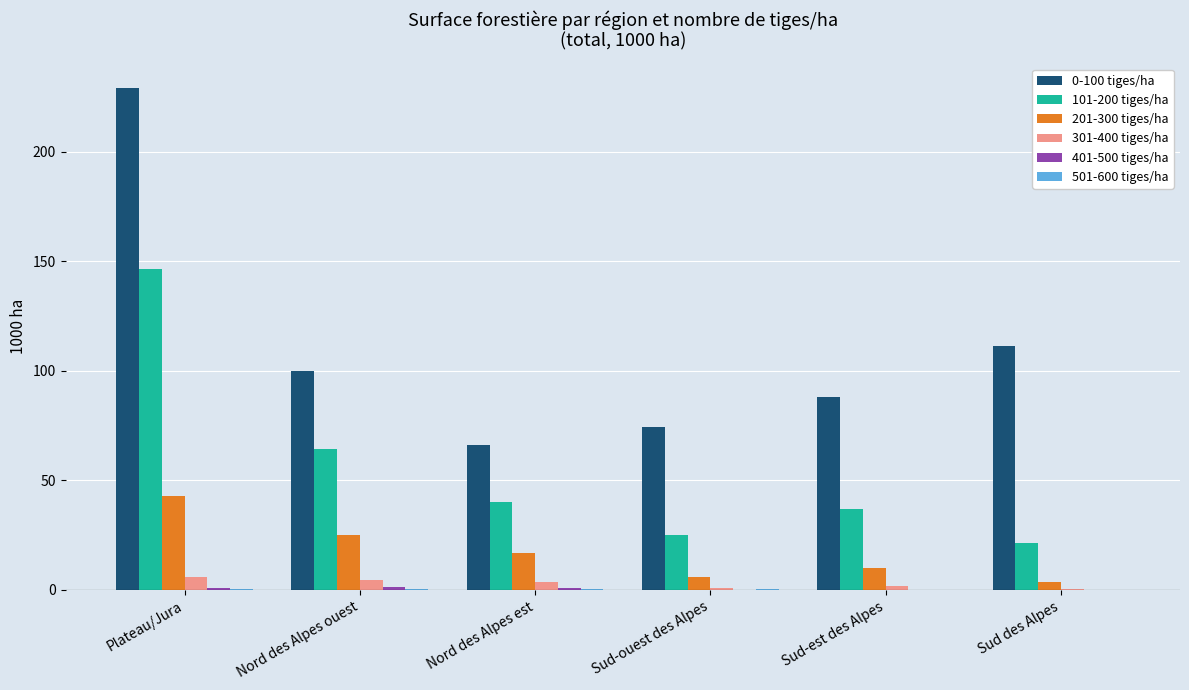

How many categories are shown in the chart?

6